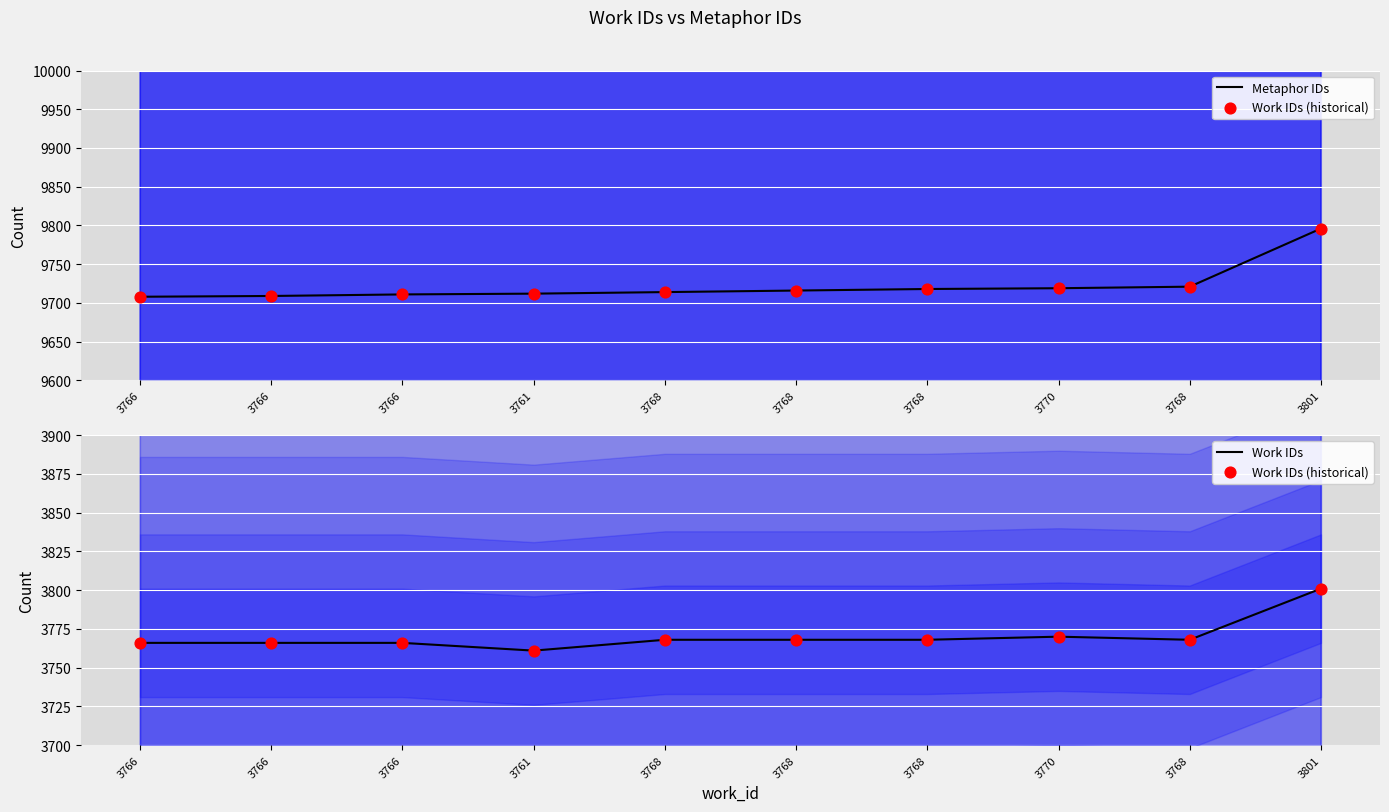

Which series reaches the maximum Y coordinate?

Metaphor IDs